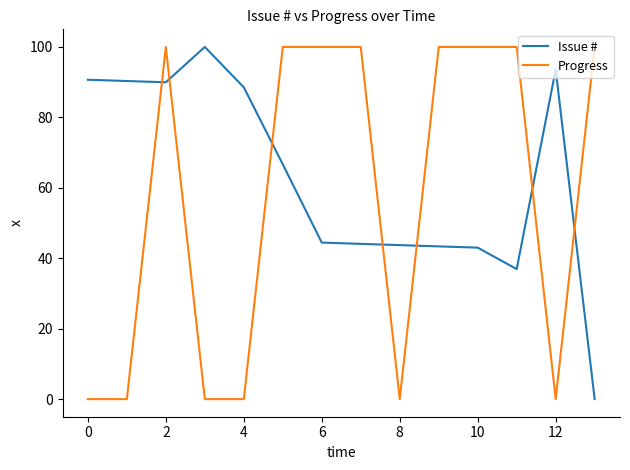

At how many categories does at least one series exceed 0?

14